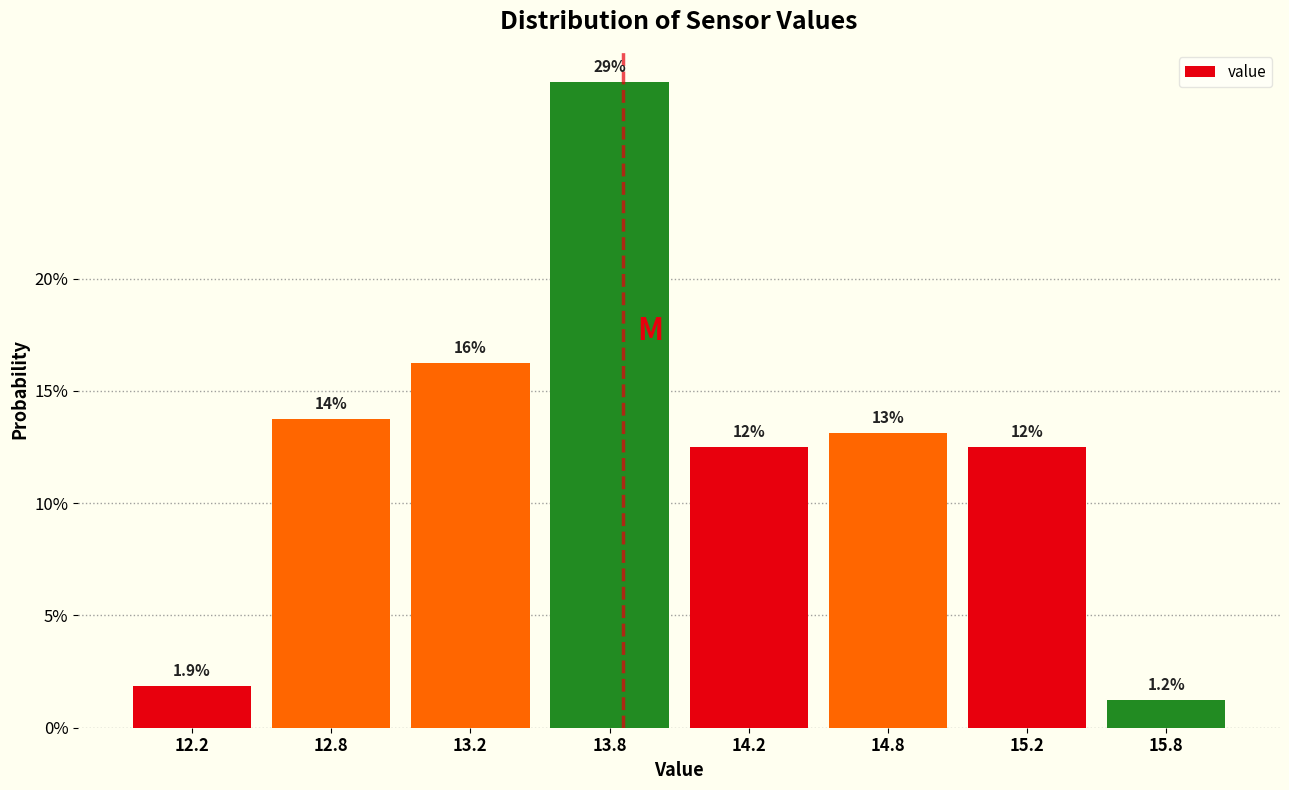

Are the bars horizontal?

No